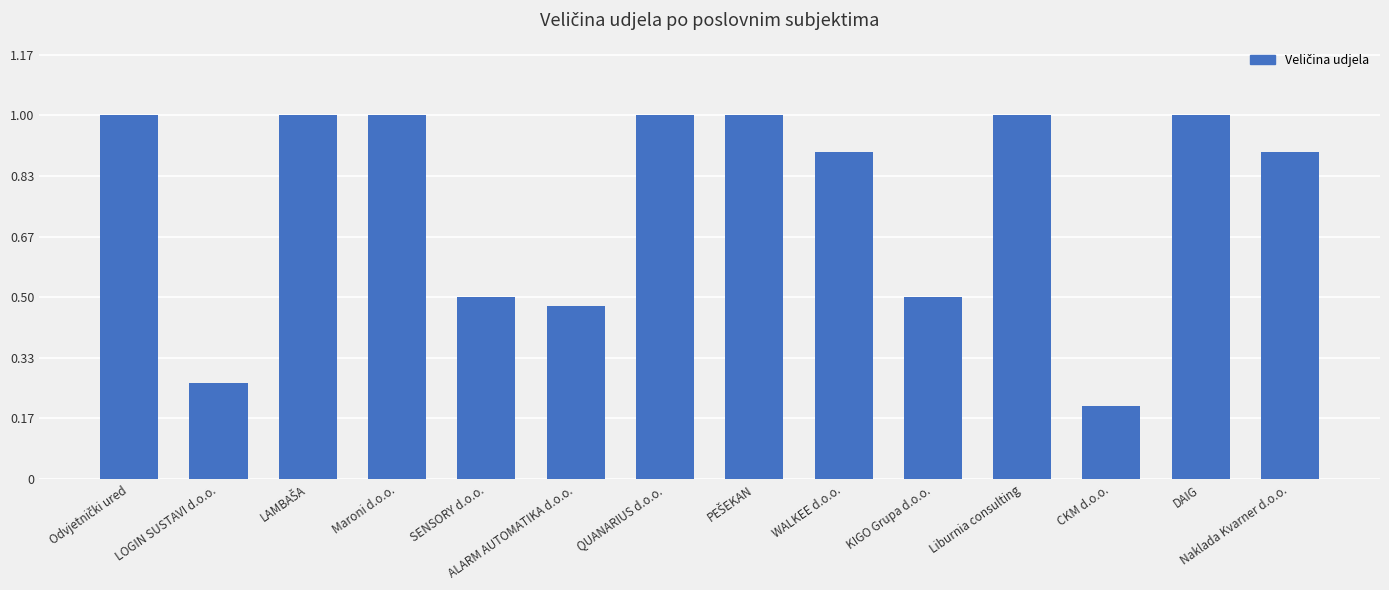

What is the average value?

0.8